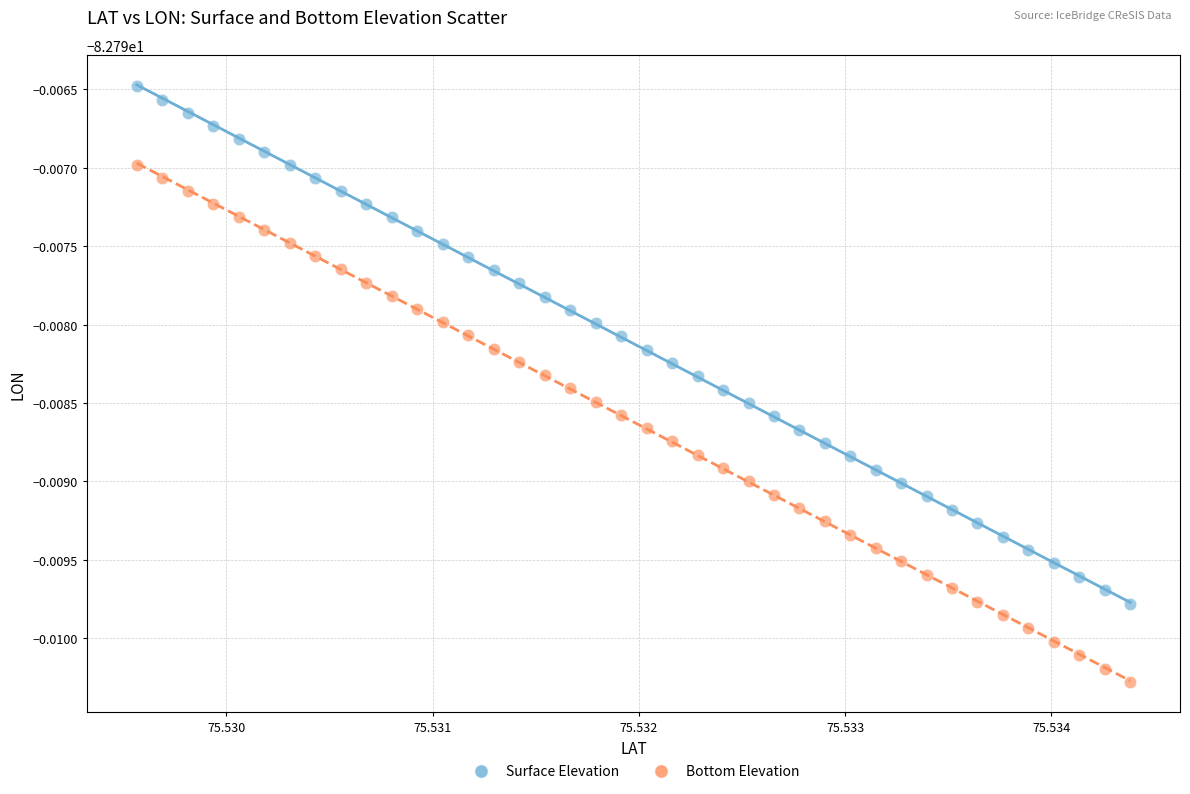

What are all the series names shown in the legend?

Surface Elevation, Bottom Elevation